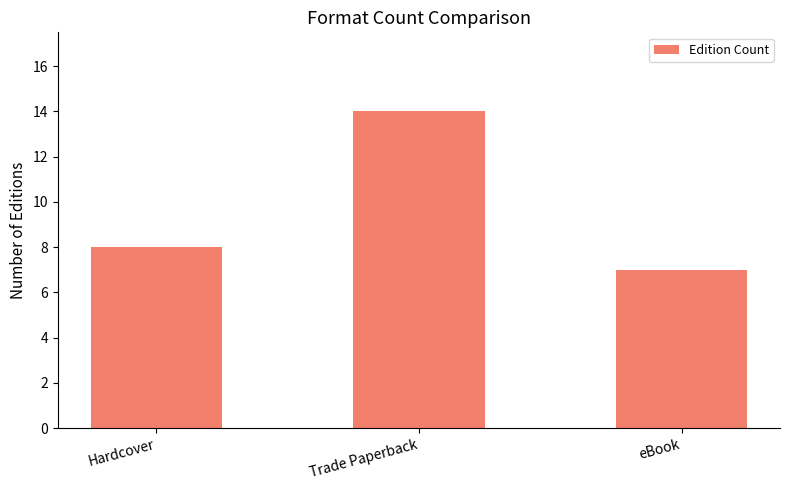

What is the sum of the values at eBook and Hardcover?

15